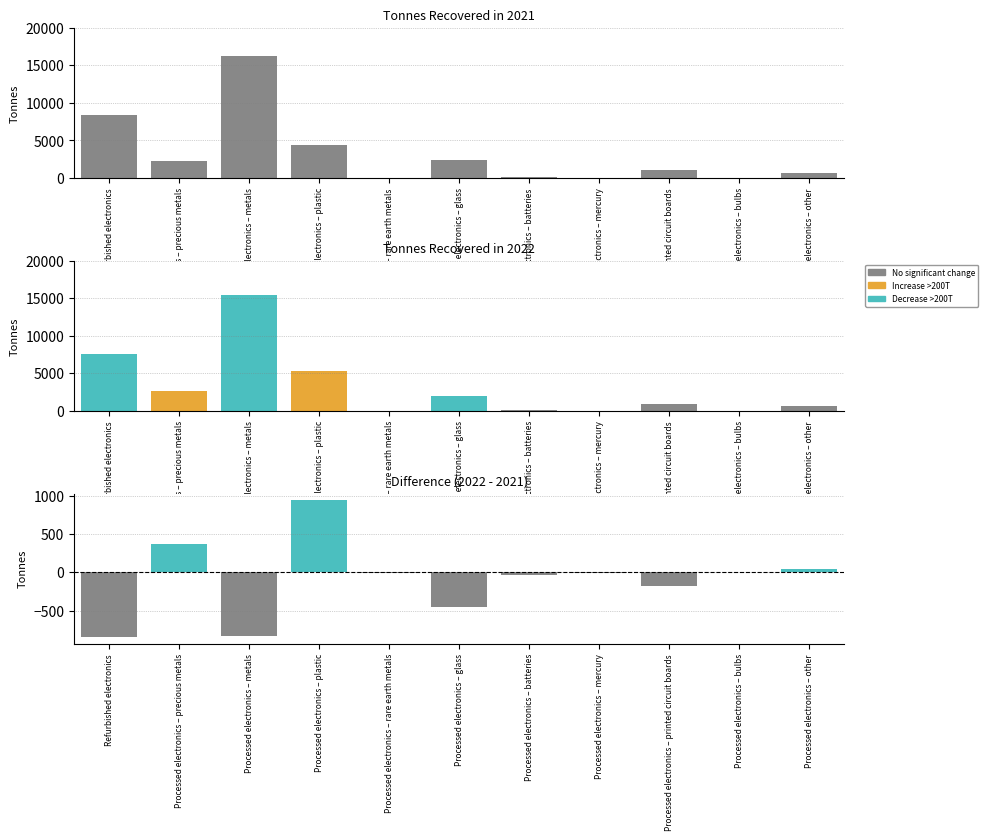

What is the total value across all series at Refurbished electronics?

15966.1